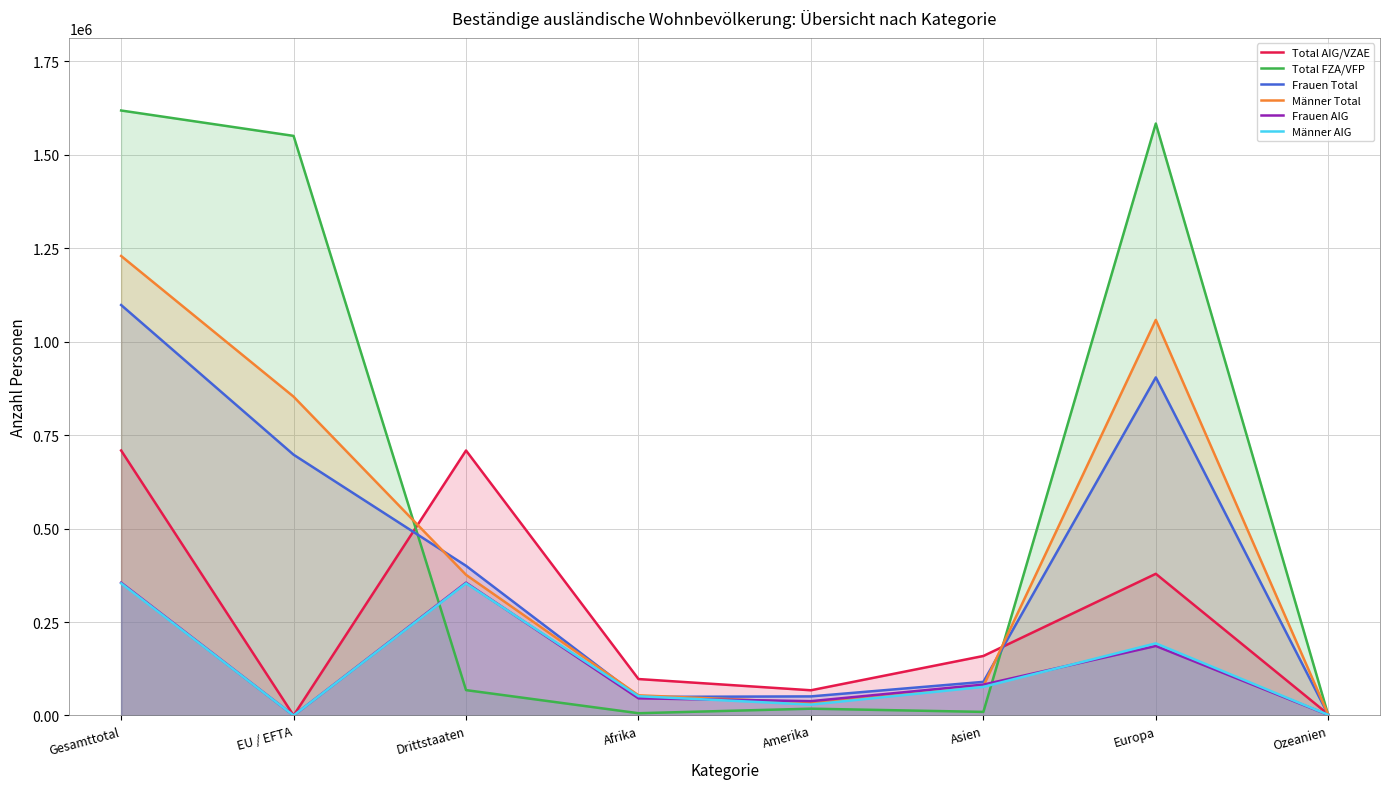

Between Amerika and Asien, which series saw the biggest shift?

Total AIG/VZAE